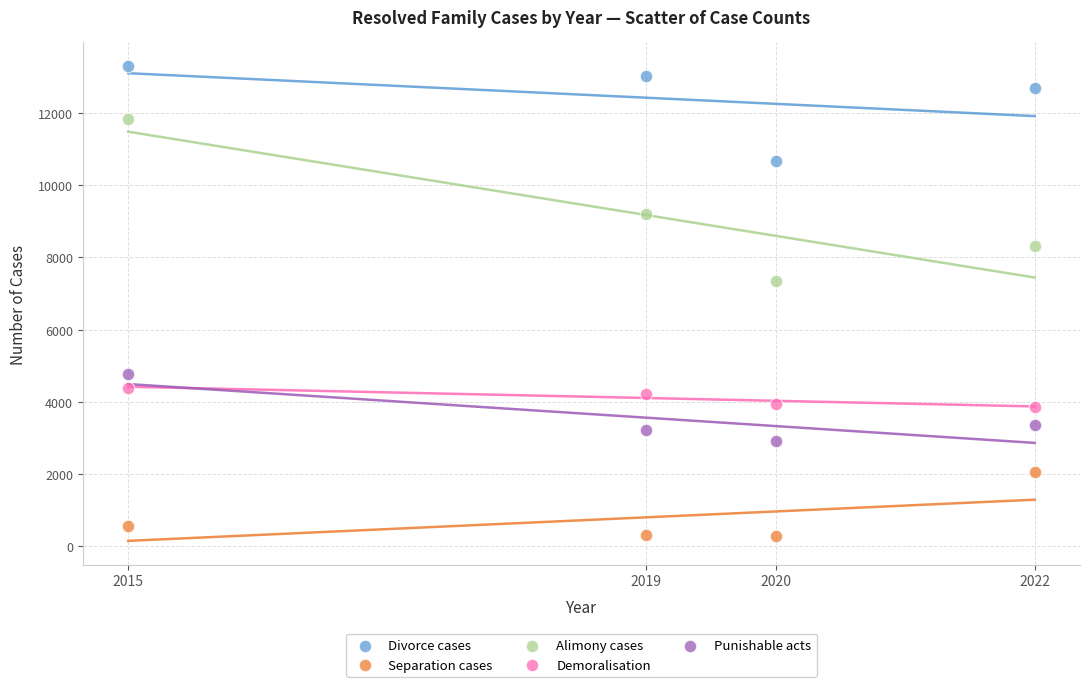

Which series contains the highest Y value?

Divorce cases